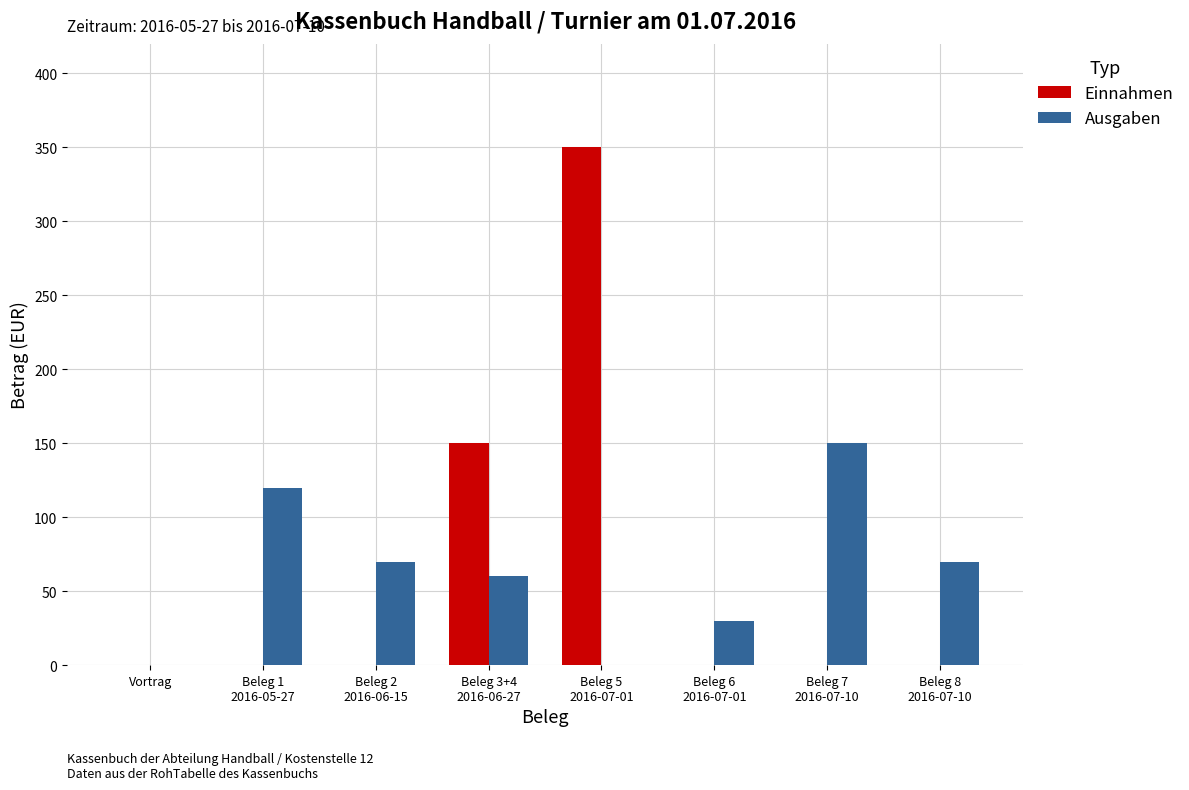

Where does the Ausgaben series first go above 70?

Beleg 1
2016-05-27